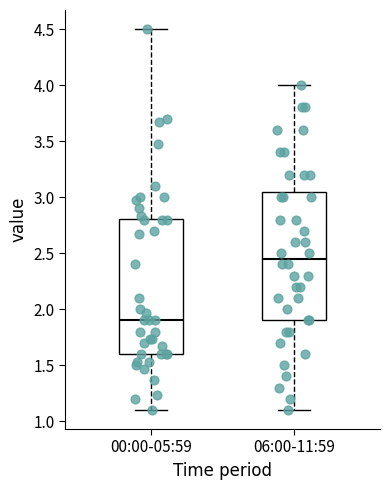

Reading left to right, read every box against the y-axis: the position of its median line, the range the box covers, and the ends of its whiskers. The values are not printed on the chart, so give them approximately, as read against the axis.

00:00-05:59: median 1.90, box 1.60 to 2.80, whiskers 1.10 to 4.50
06:00-11:59: median 2.45, box 1.90 to 3.05, whiskers 1.10 to 4.00